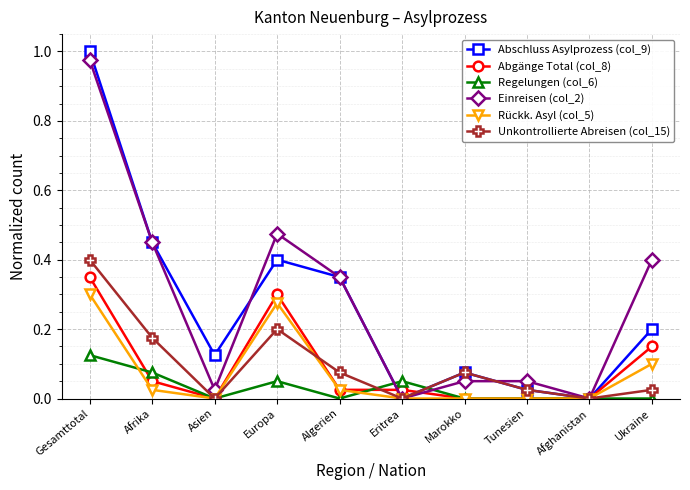

What is the difference between the highest and lowest values at Europa?

0.4